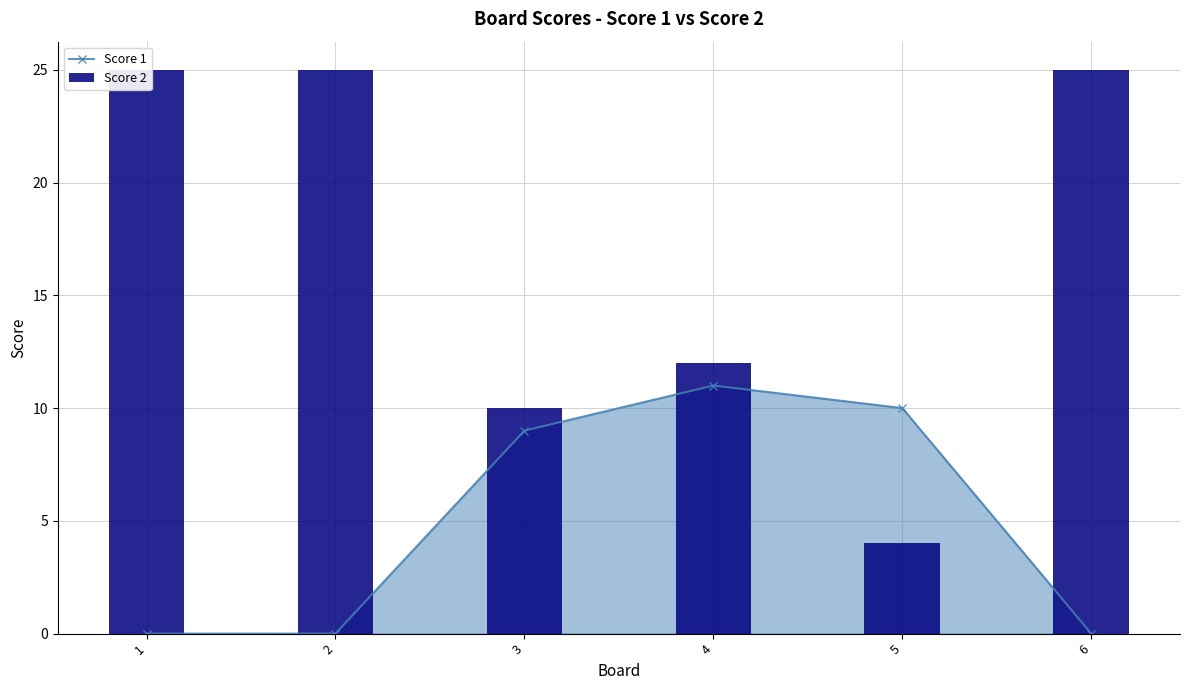

What is the greatest value displayed?

25